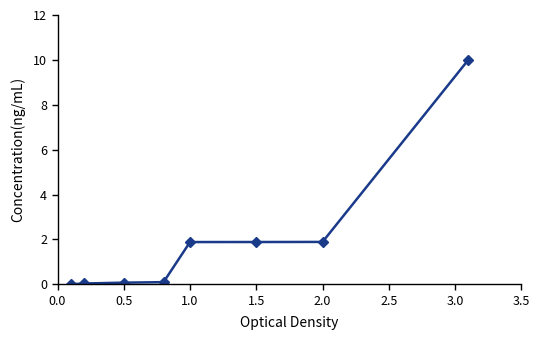

What is the maximum value shown in the chart?

10.0